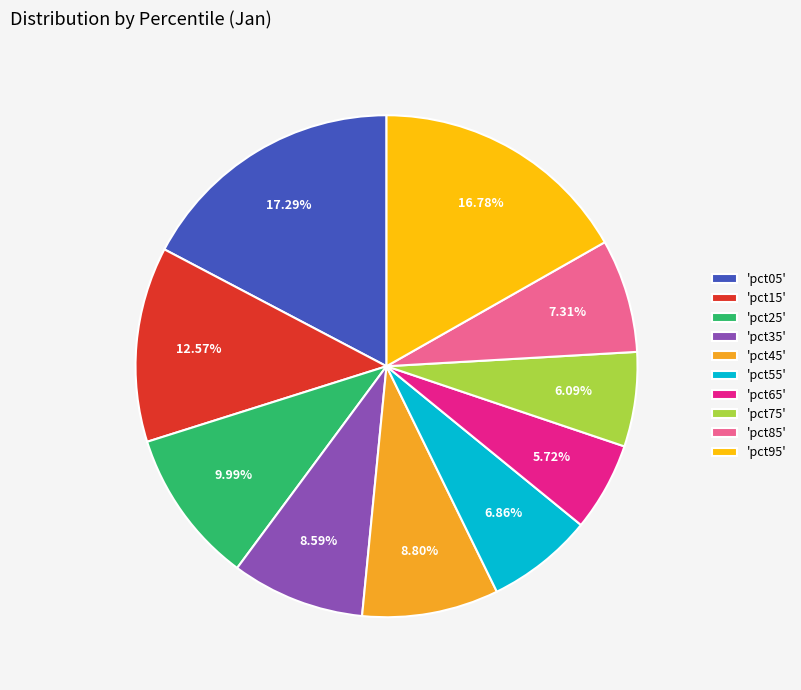

Which has a higher value, 'pct95' or 'pct35'?

'pct95'